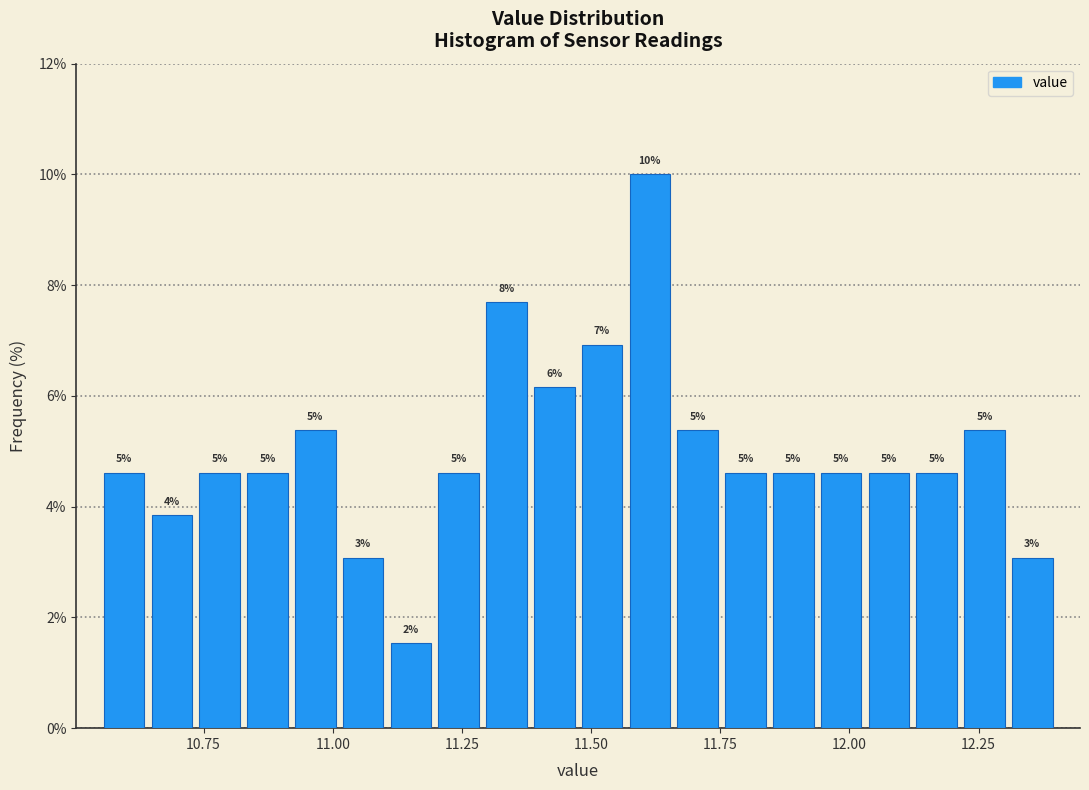

Read against the x-axis, roughly where is the centre of the tallest bar?

11.60